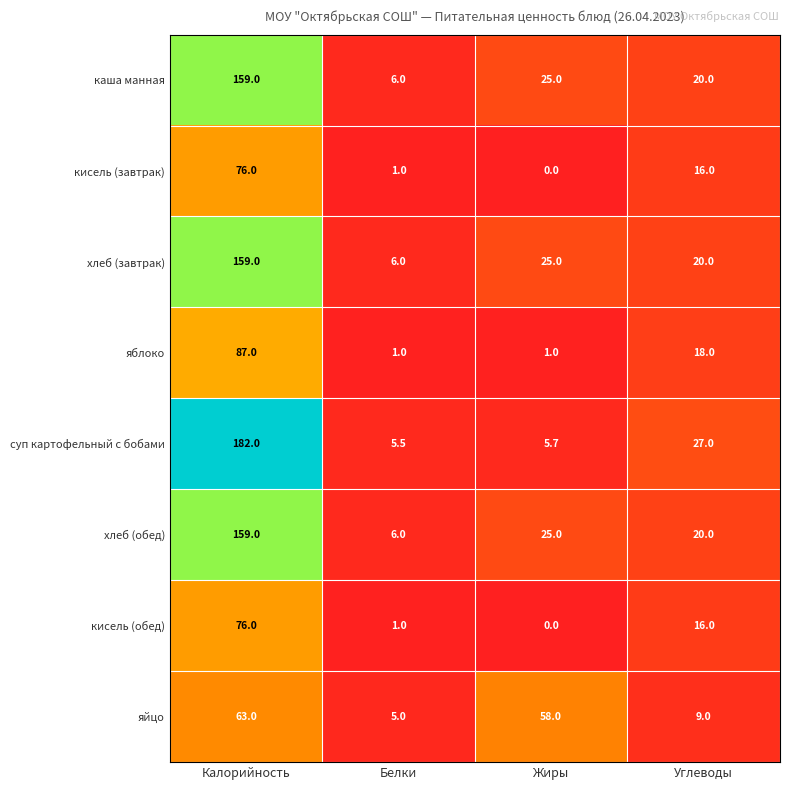

What is the difference between the maximum and minimum values in the яблоко series?

86.0